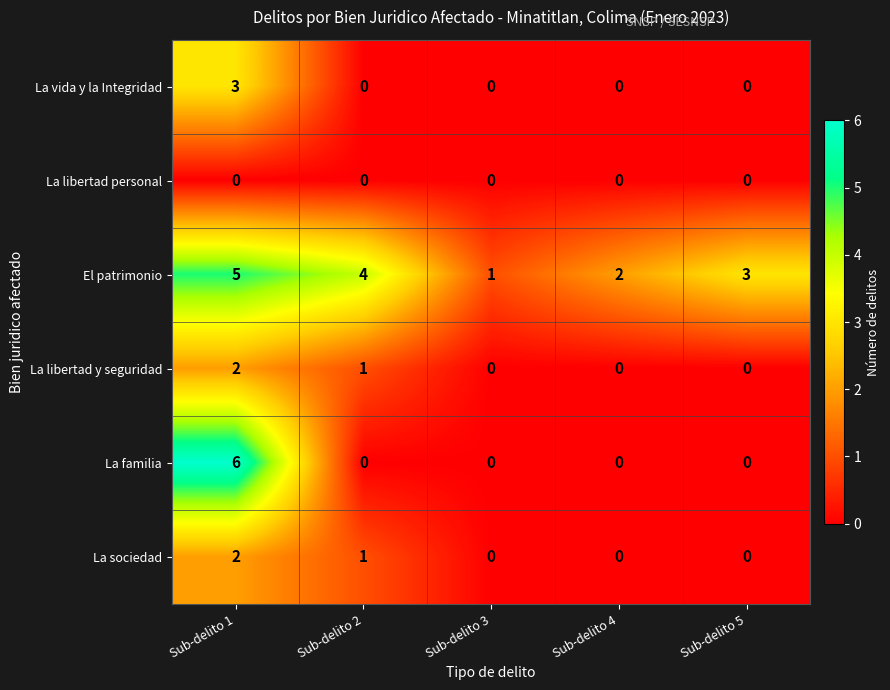

What is the difference between the highest and lowest values at Sub-delito 2?

4